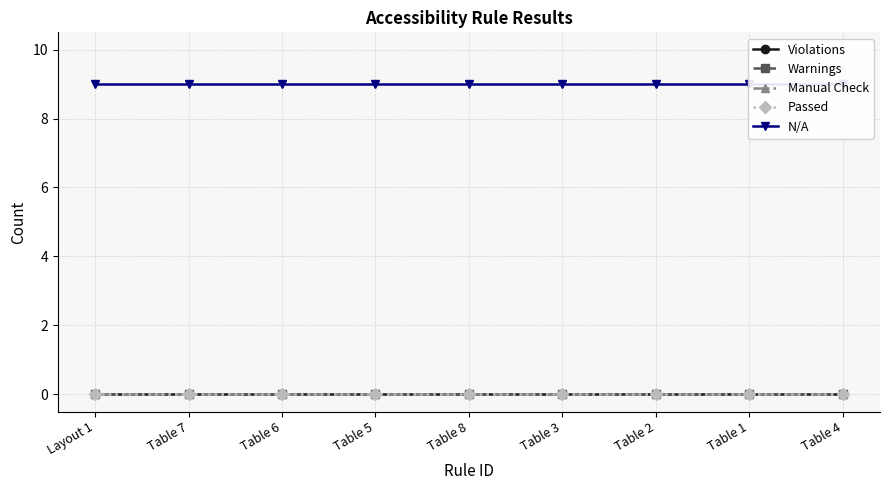

Is it true that N/A equals 9 at Table 5?

True